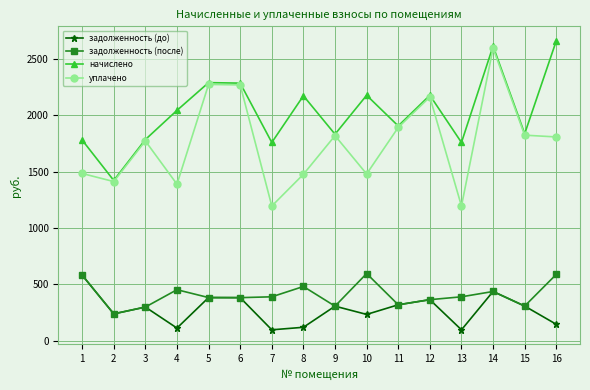

What is the value of the задолженность (до) point at the 6th from the left?

380.9